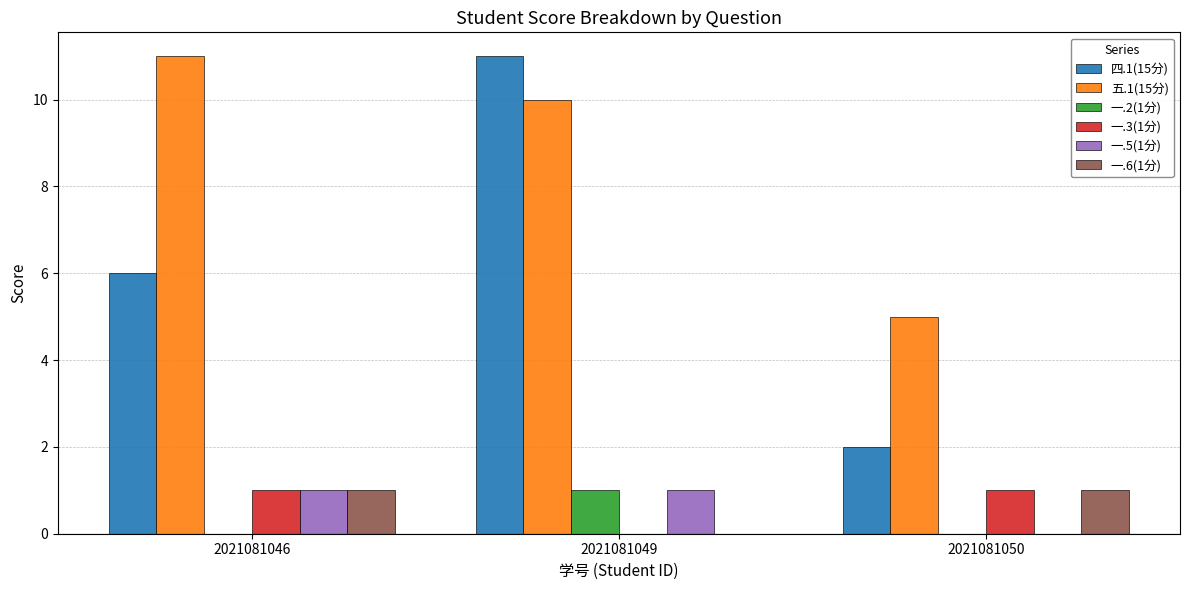

True or false: 一.5(1分) has a value of 0 at 2021081049.

False